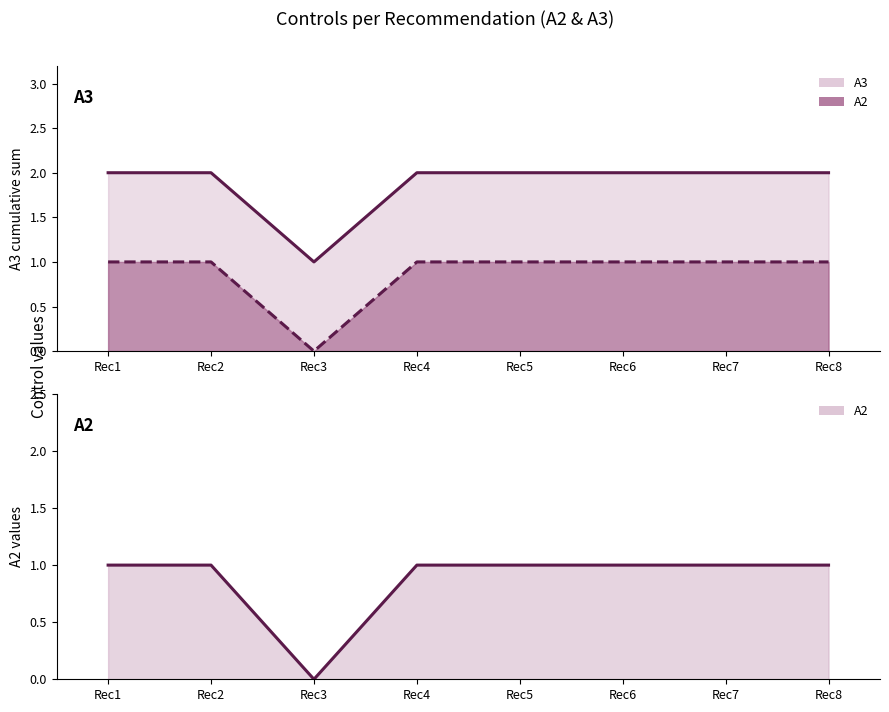

What is the sum of the A2 values at Rec8 and Rec4?

2